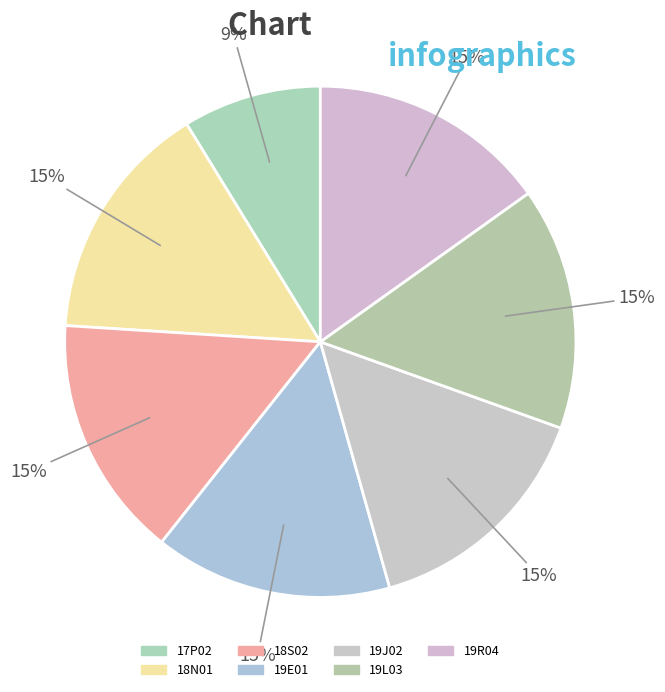

Is there any slice that represents more than half of the pie?

No